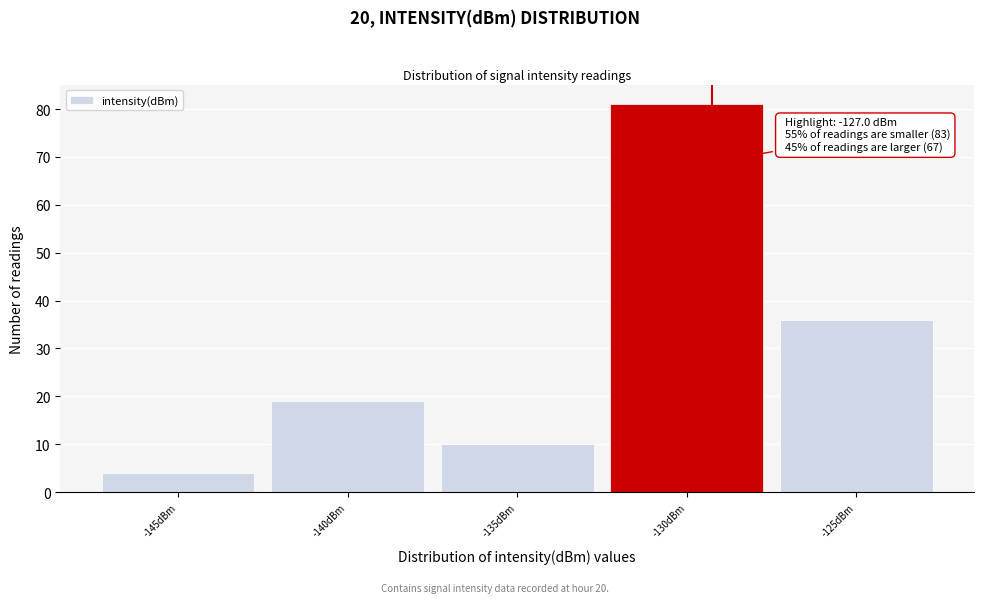

Reading left to right, transcribe all the data shown in this chart.

4	19	10	81	36